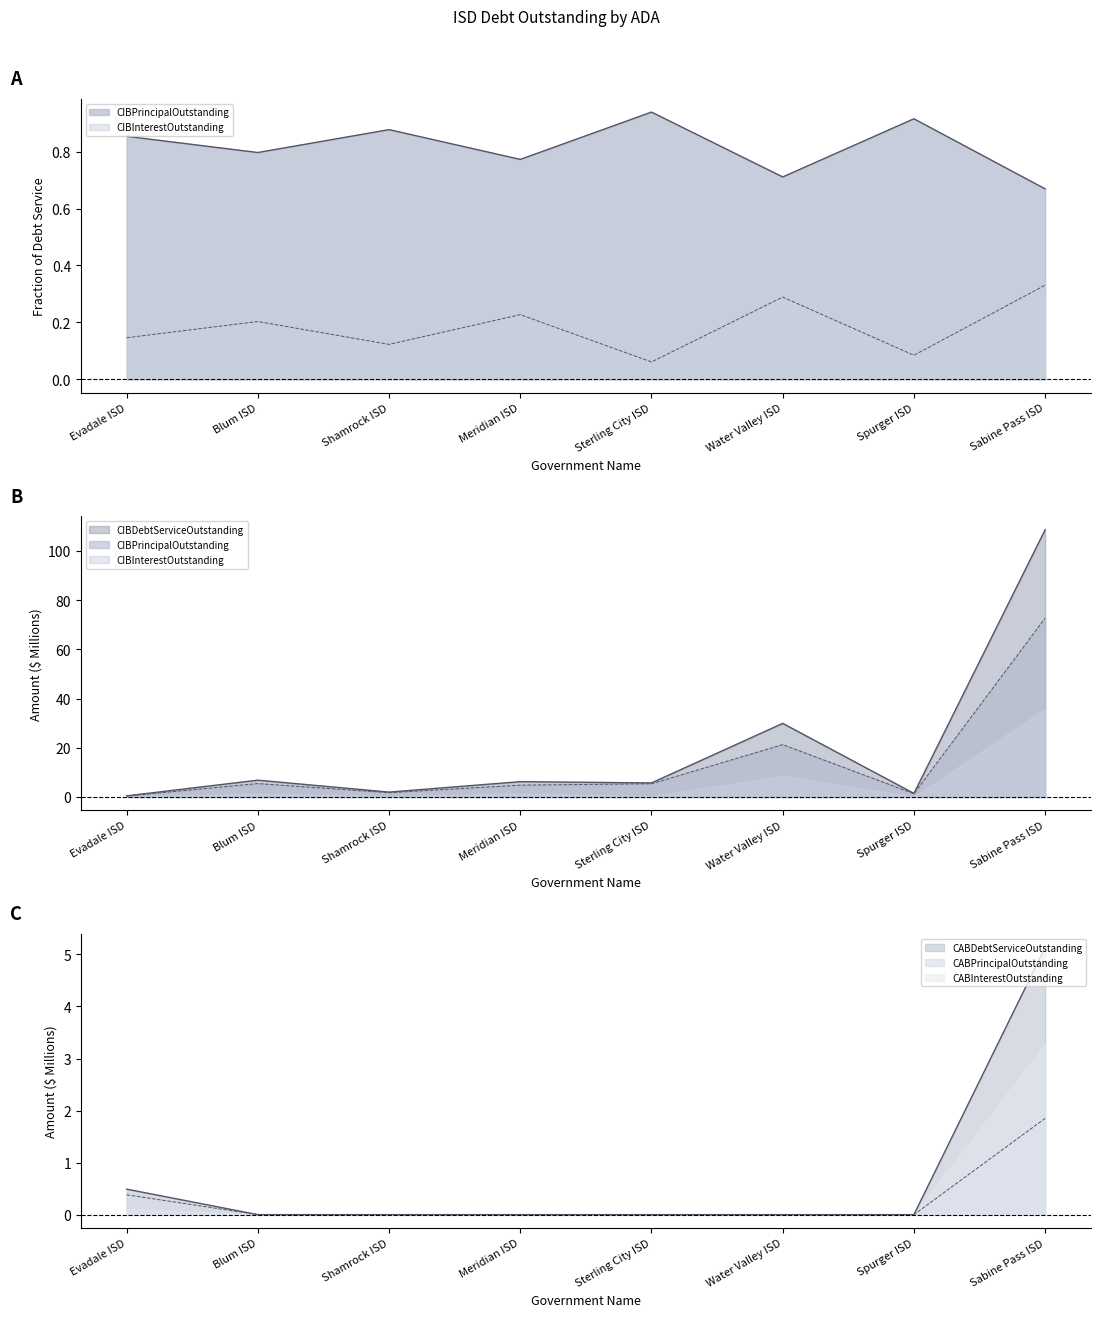

What is the sum of the CABInterestOutstanding values at Evadale ISD and Spurger ISD?

0.5